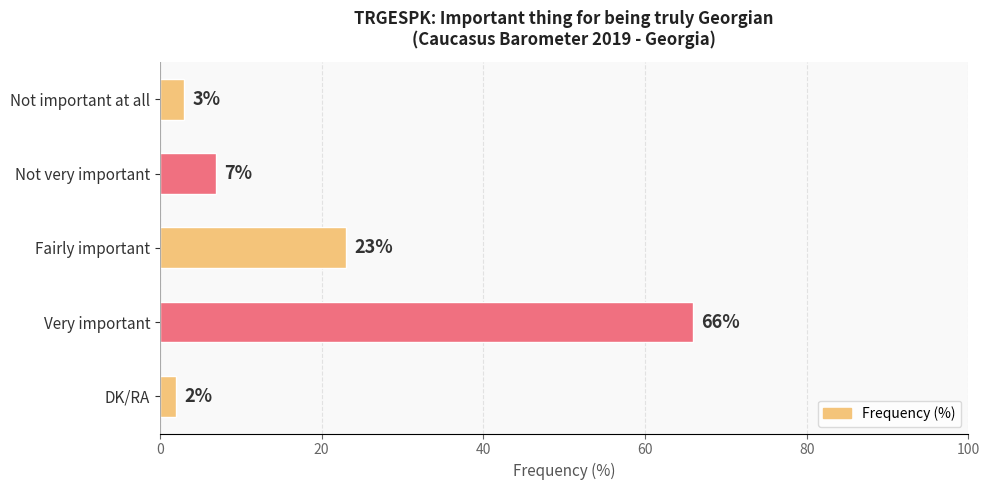

What is the ratio of the value at Not very important to the value at Fairly important?

0.3